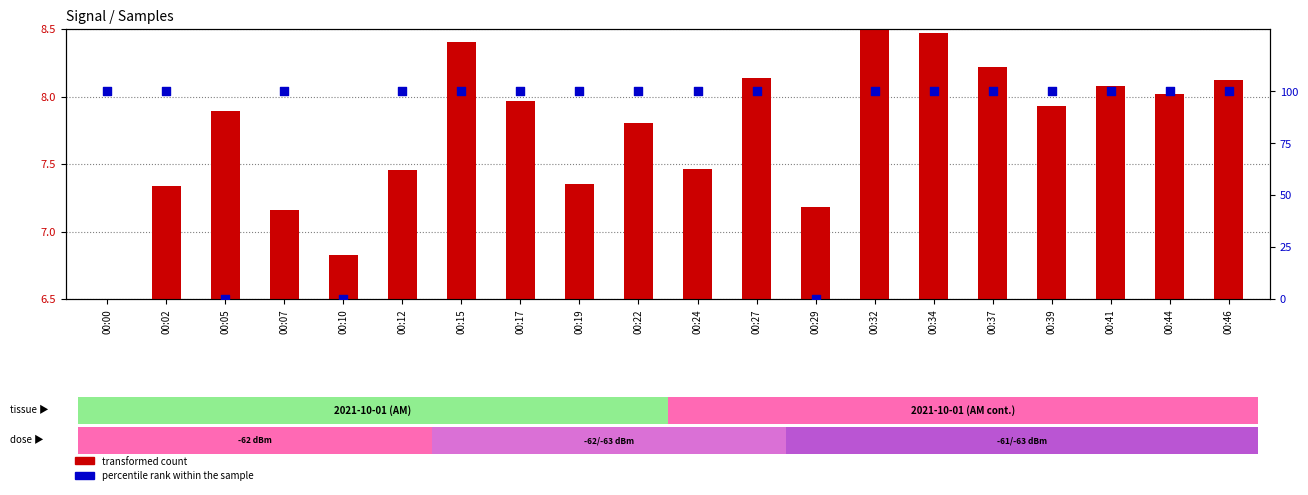

What is the total value across all series at 00:12?

107.5